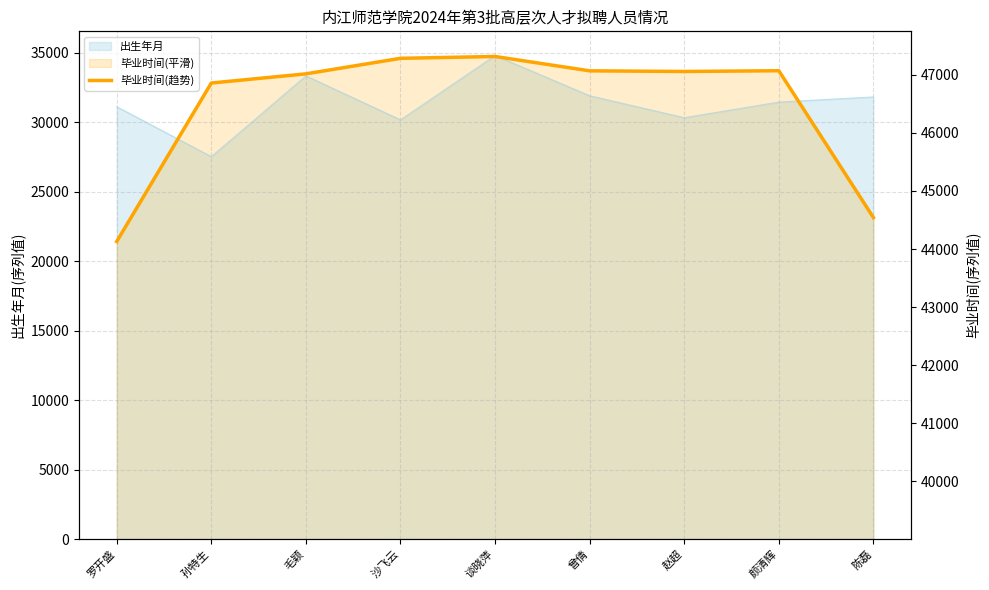

What is the value of the 5th point from the left?

34720.4